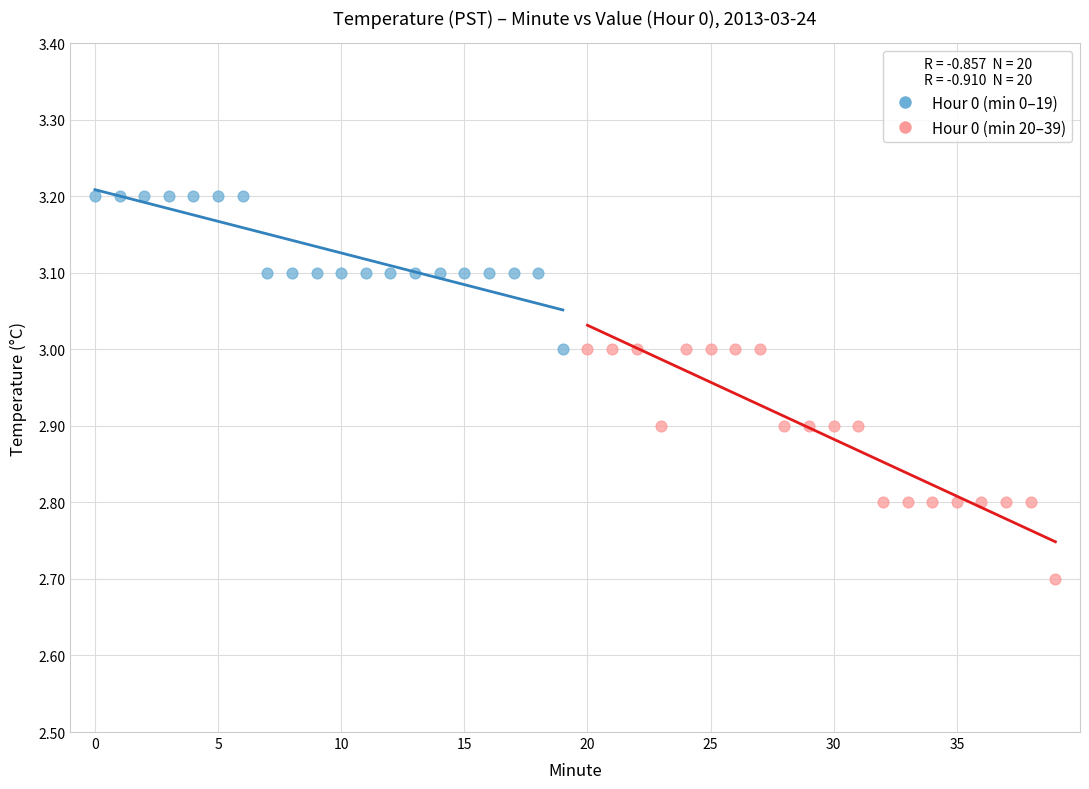

Which series contains the highest Y value?

Hour 0 (min 0–19)